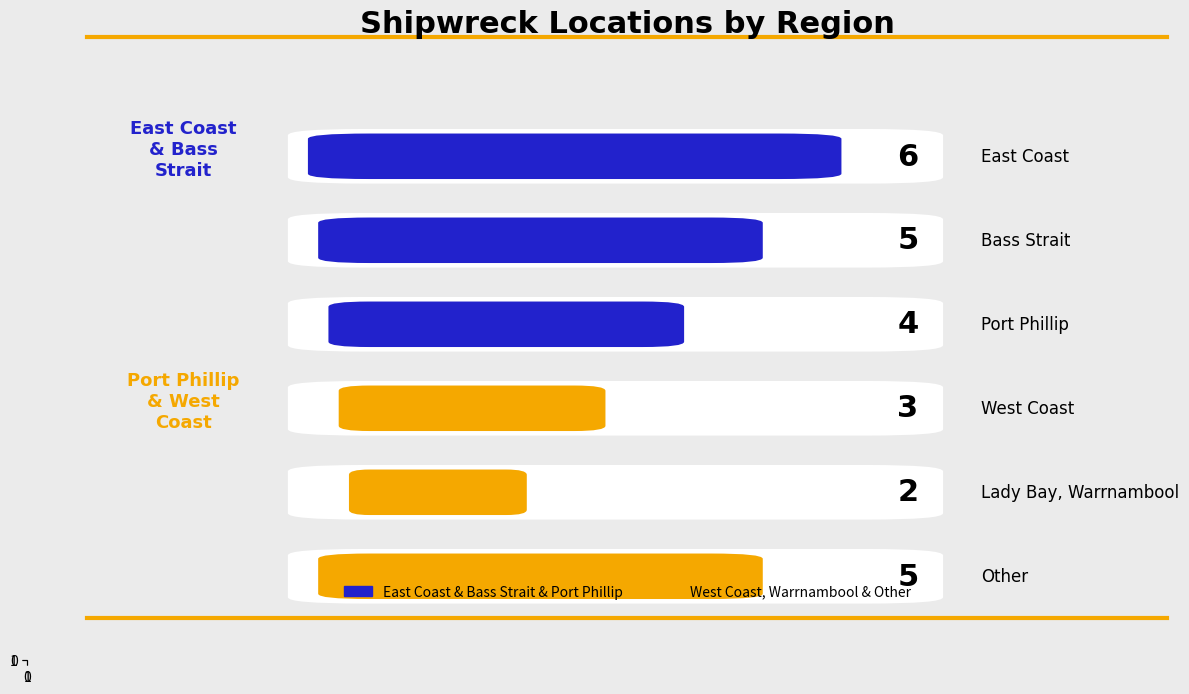

What is the label of the 5th bar from the right?

Bass Strait